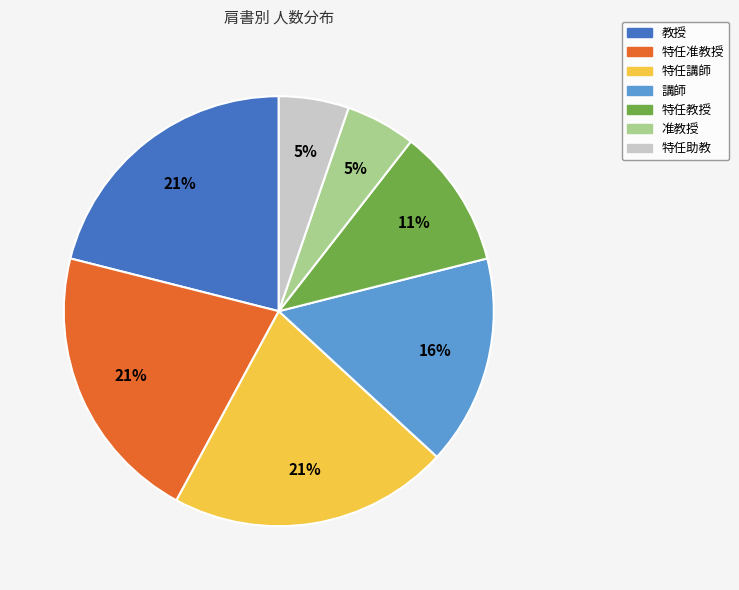

The 教授 slice represents 26% of the pie. True or false?

False